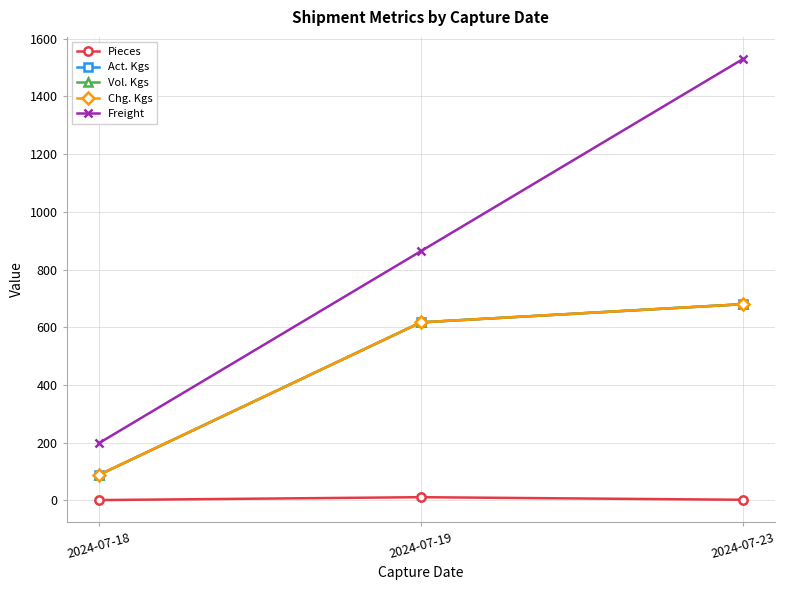

What is the difference between the highest and lowest values at 2024-07-19?

852.8